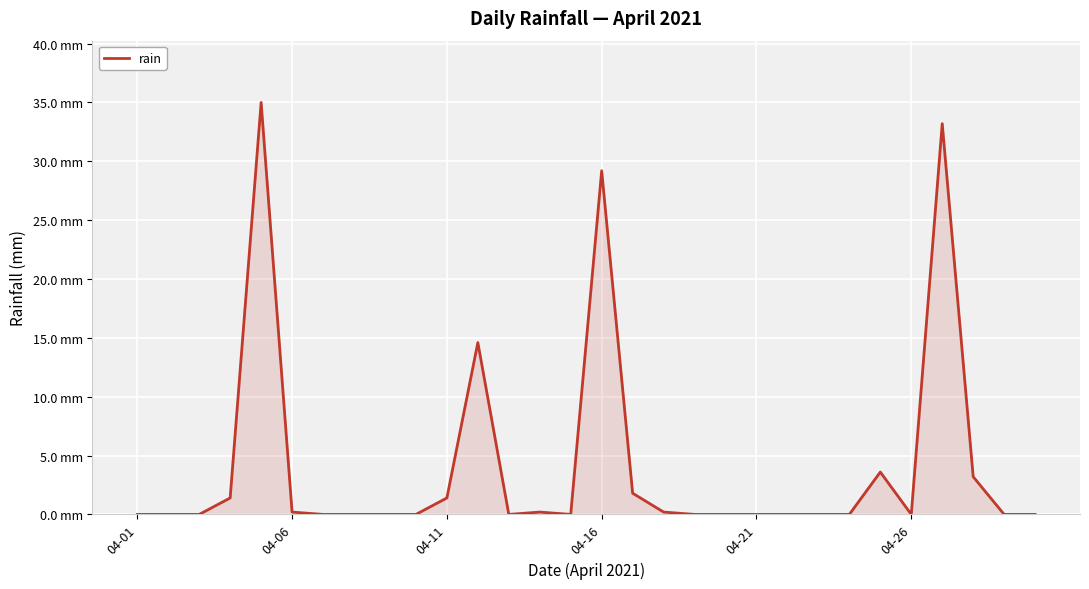

Count the number of categories in the chart.

30